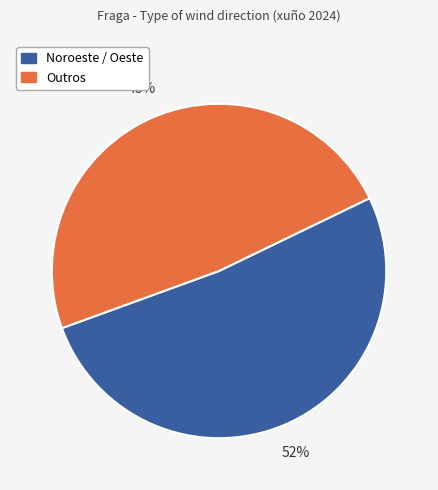

How many segments does this pie chart have?

2